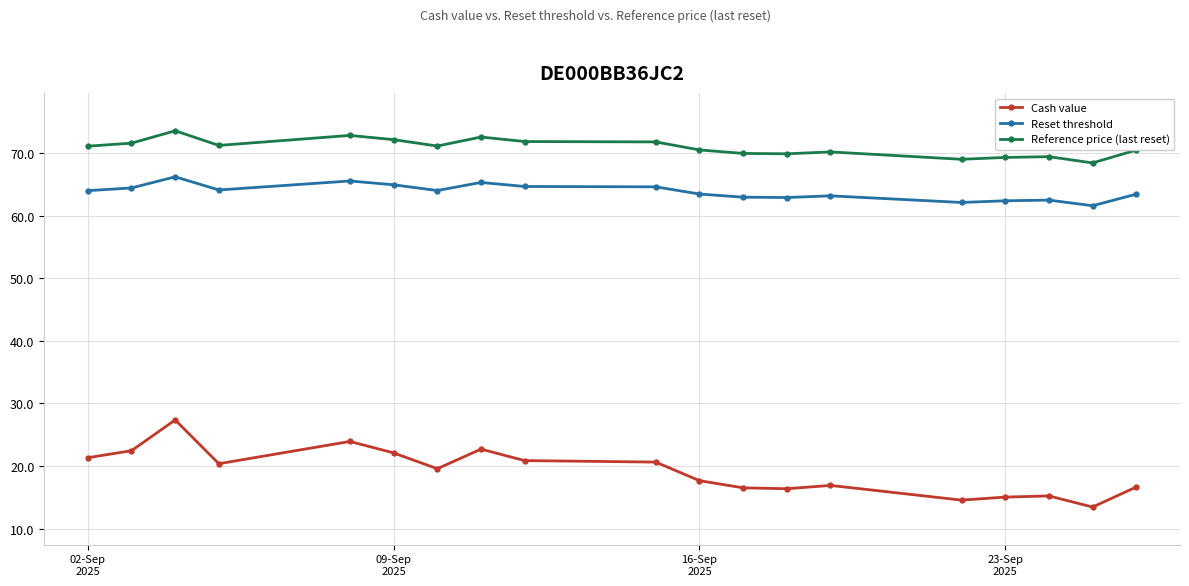

Is this an area chart (filled region under the line)?

No